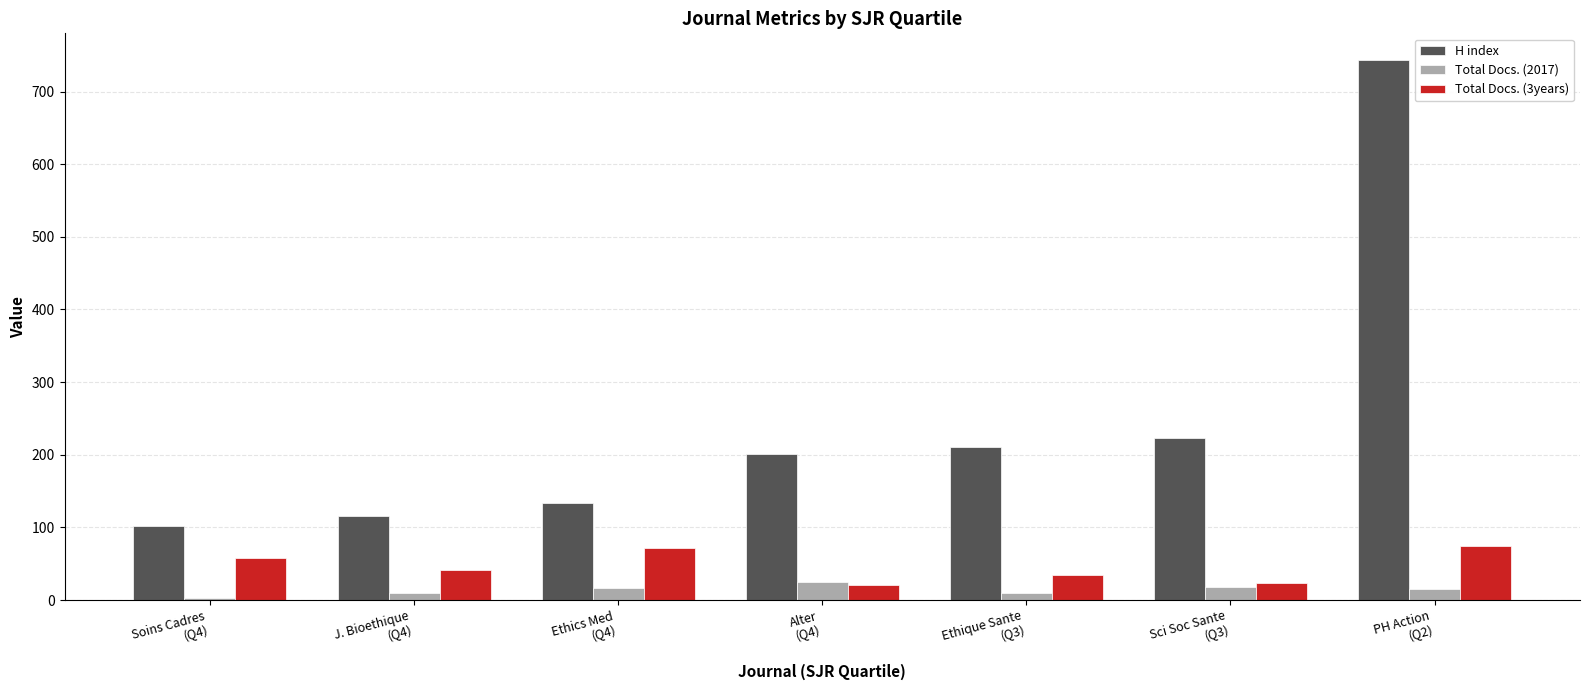

Rank the series at J. Bioethique
(Q4) from lowest to highest value.

Total Docs. (2017), Total Docs. (3years), H index